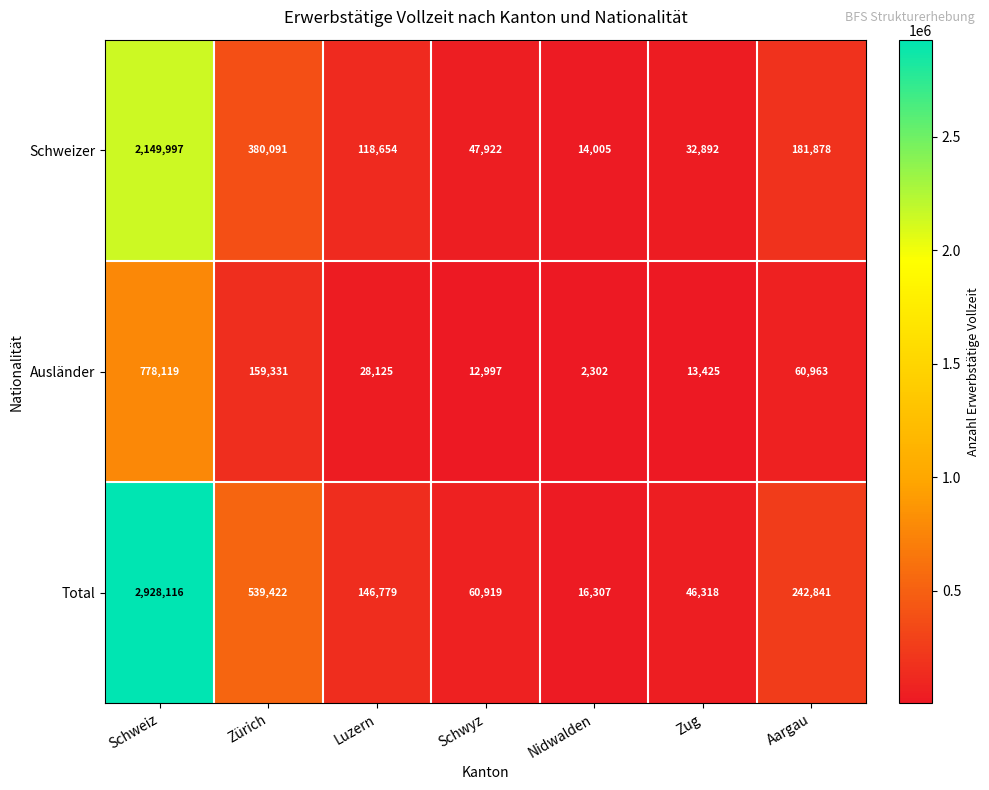

At which label is Total closest to 1472211?

Zürich